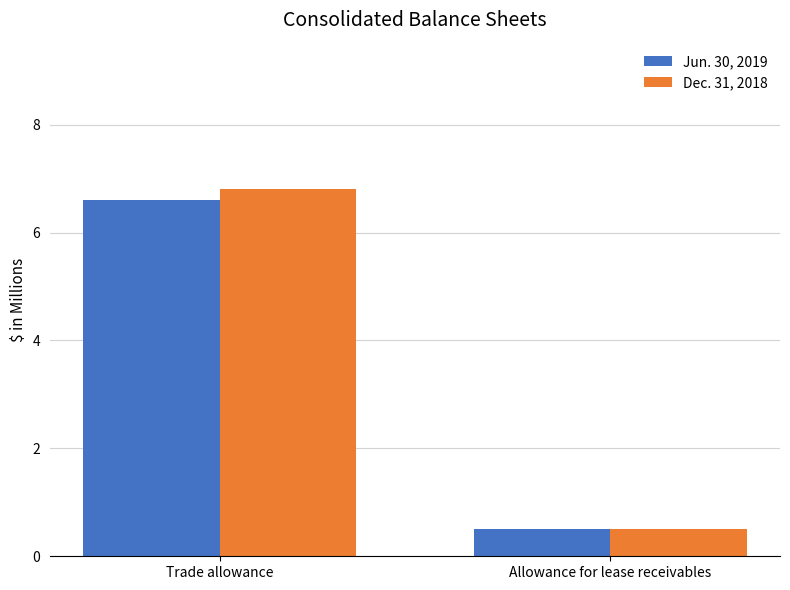

Are the bars grouped side by side (vs. stacked)?

Yes